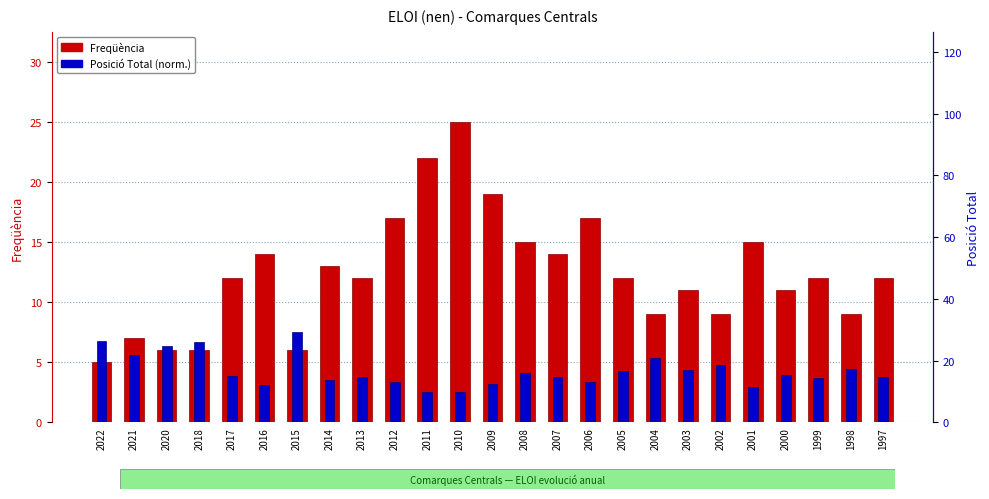

At which label does Freqüència reach its minimum?

2022